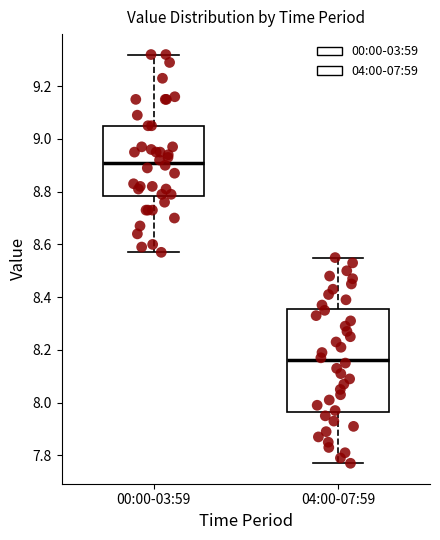

Which box's median line is the lowest?

04:00-07:59